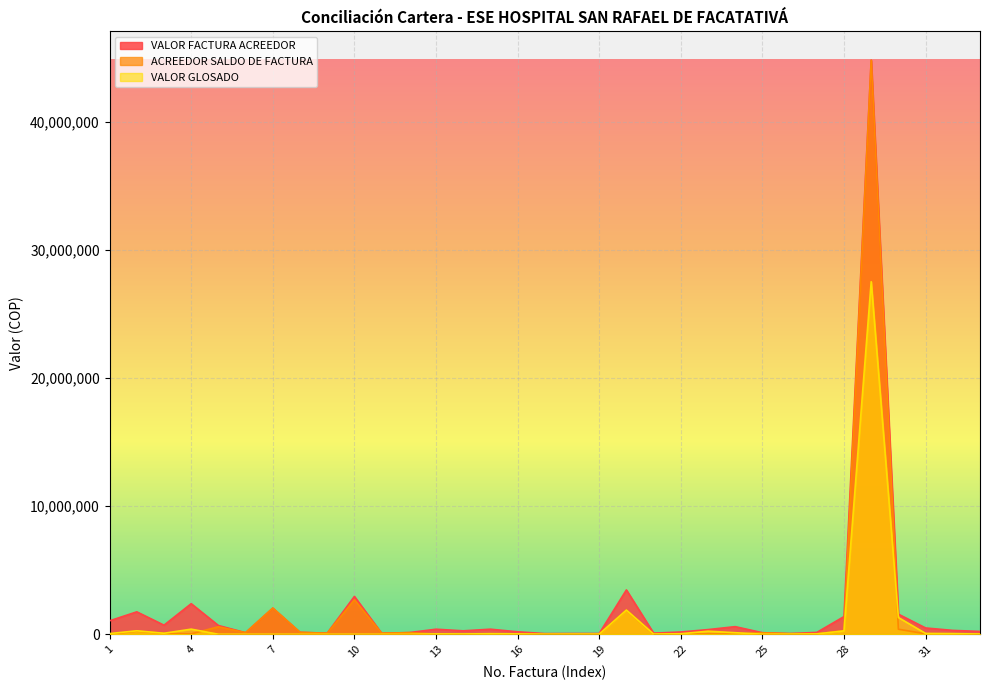

What is the spread (max minus min) of values at 13?

383000